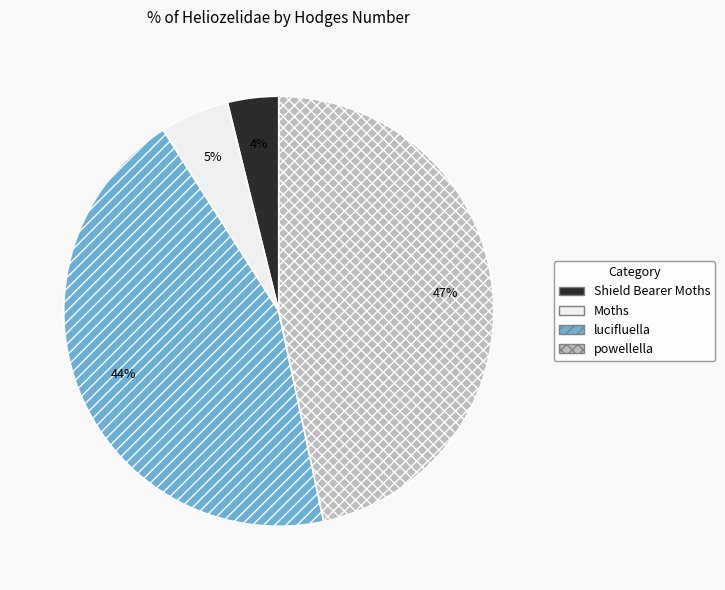

Do lucifluella and Shield Bearer Moths together represent more than half of the pie?

No